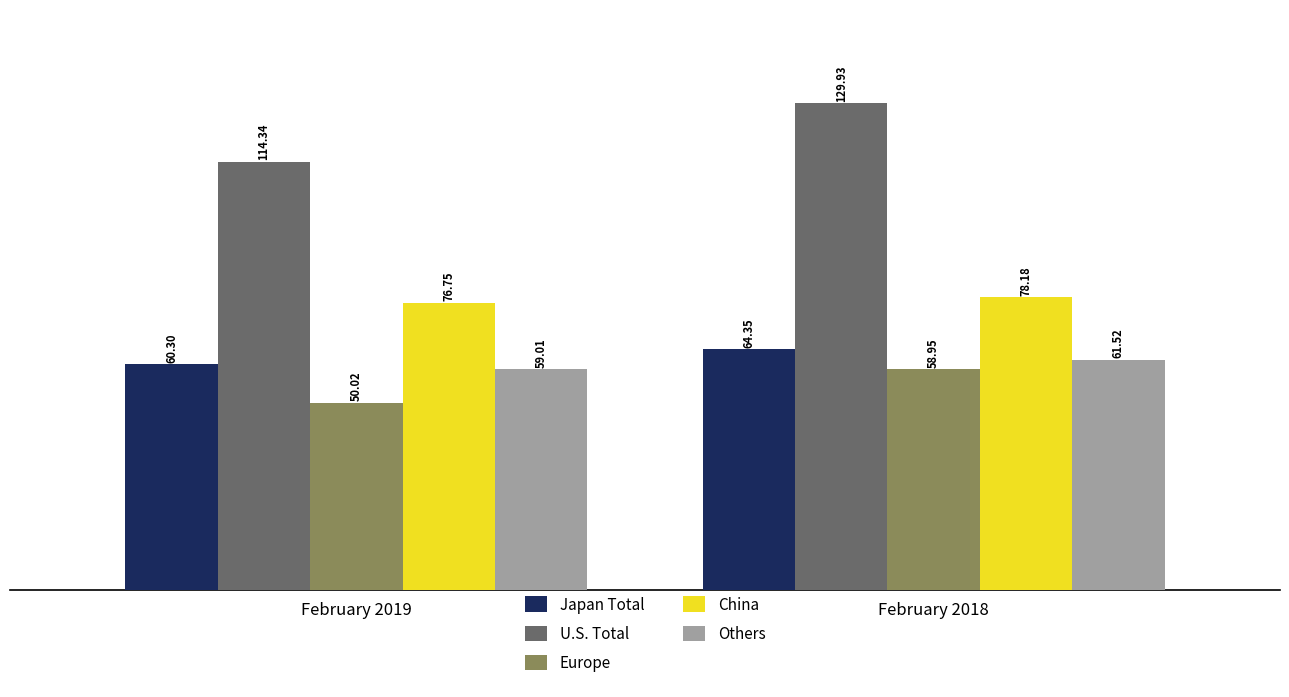

What is the difference between the maximum and minimum values in the China series?

1432